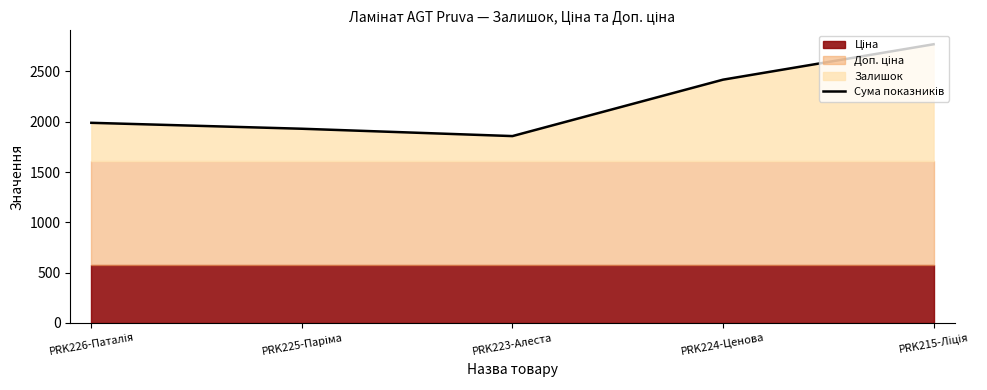

What is the smallest value displayed?

1857.6